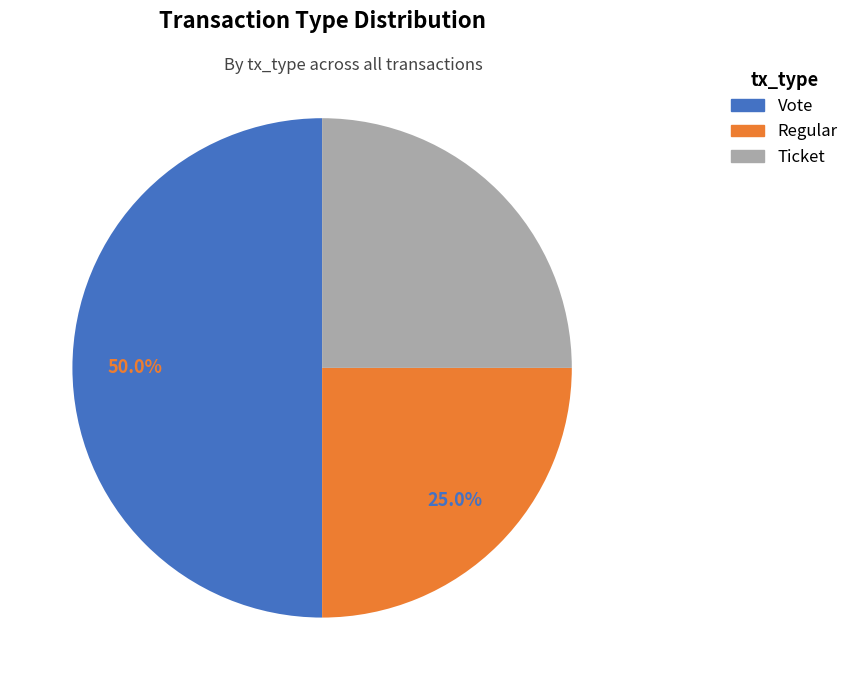

Is Ticket the majority of the pie?

No